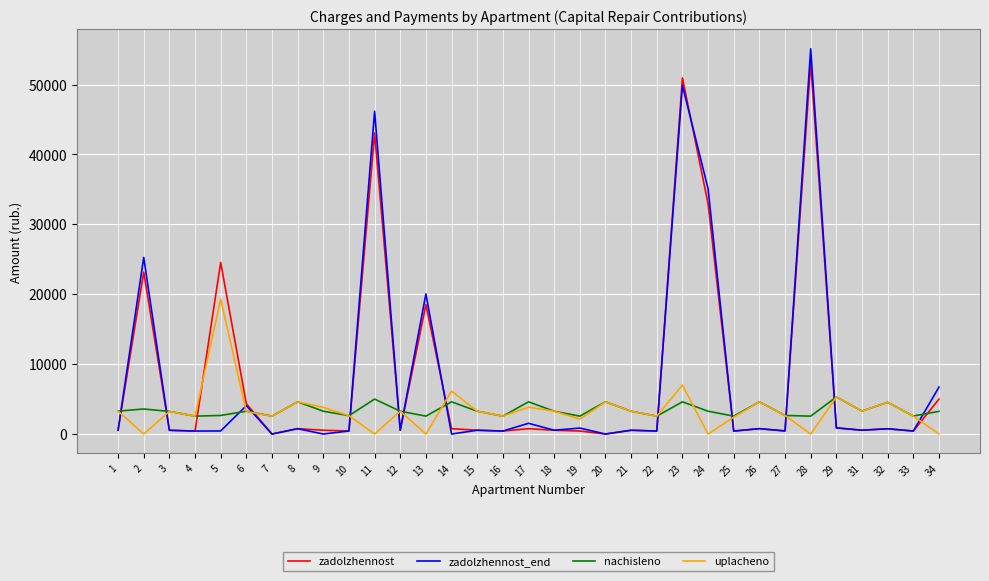

Where does the nachisleno series first go above 3267?

1